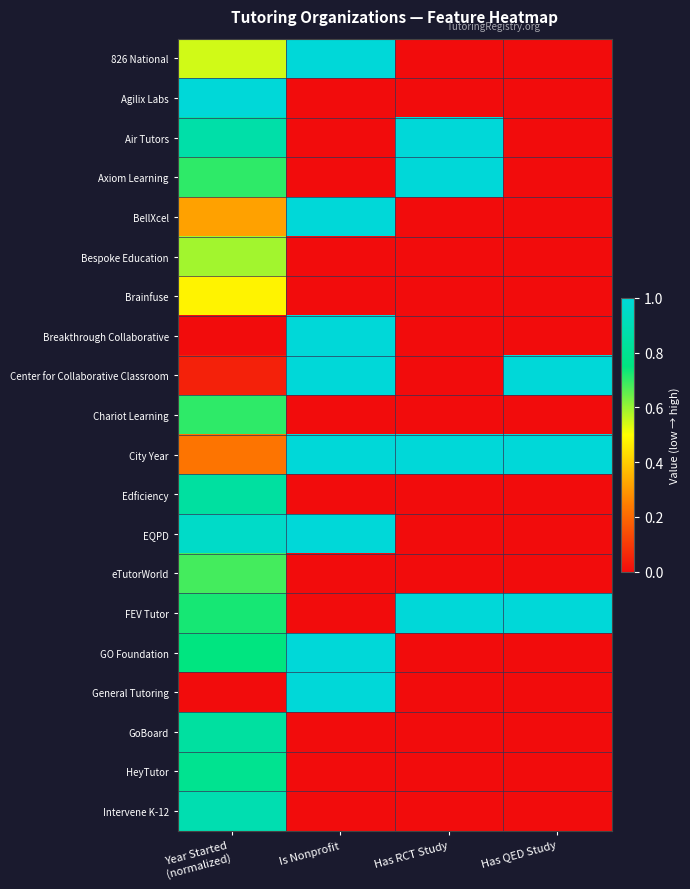

Which category has the lowest value across all series?

Has RCT Study